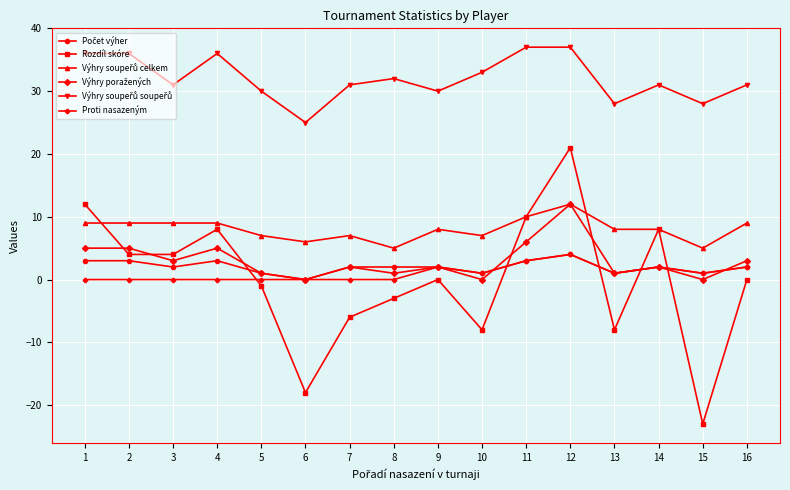

Which series has the widest spread of values?

Rozdíl skóre